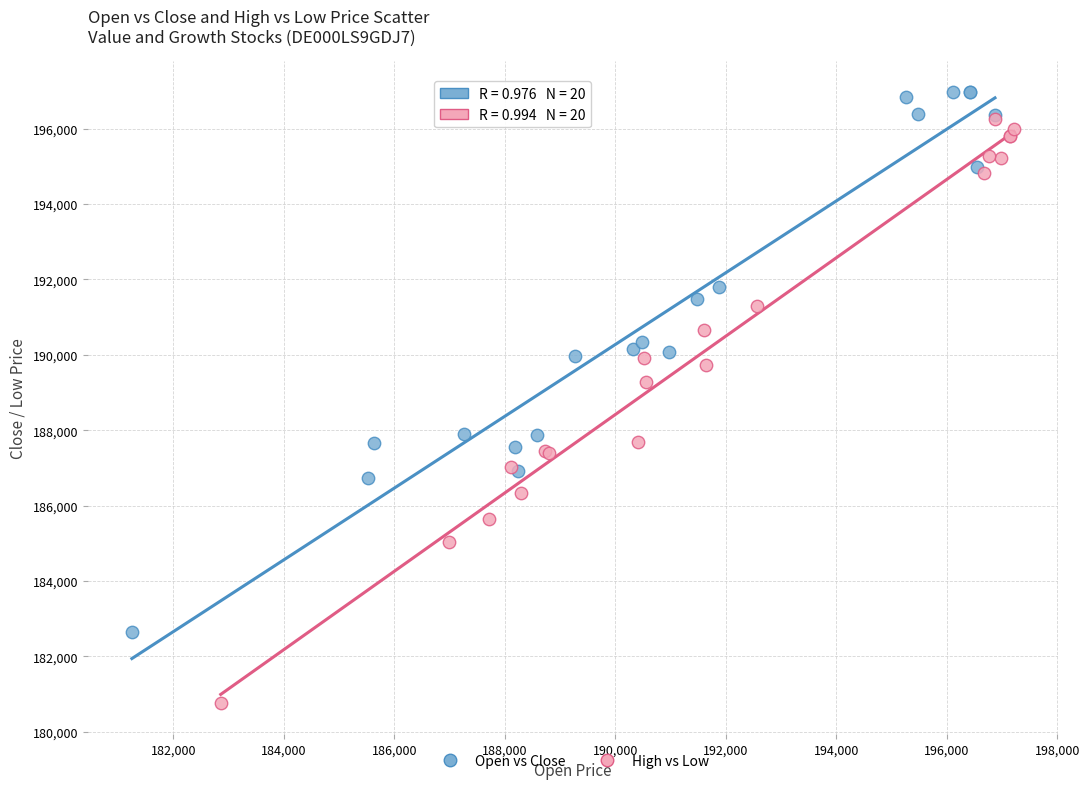

Which series contains the highest Y value?

Open vs Close